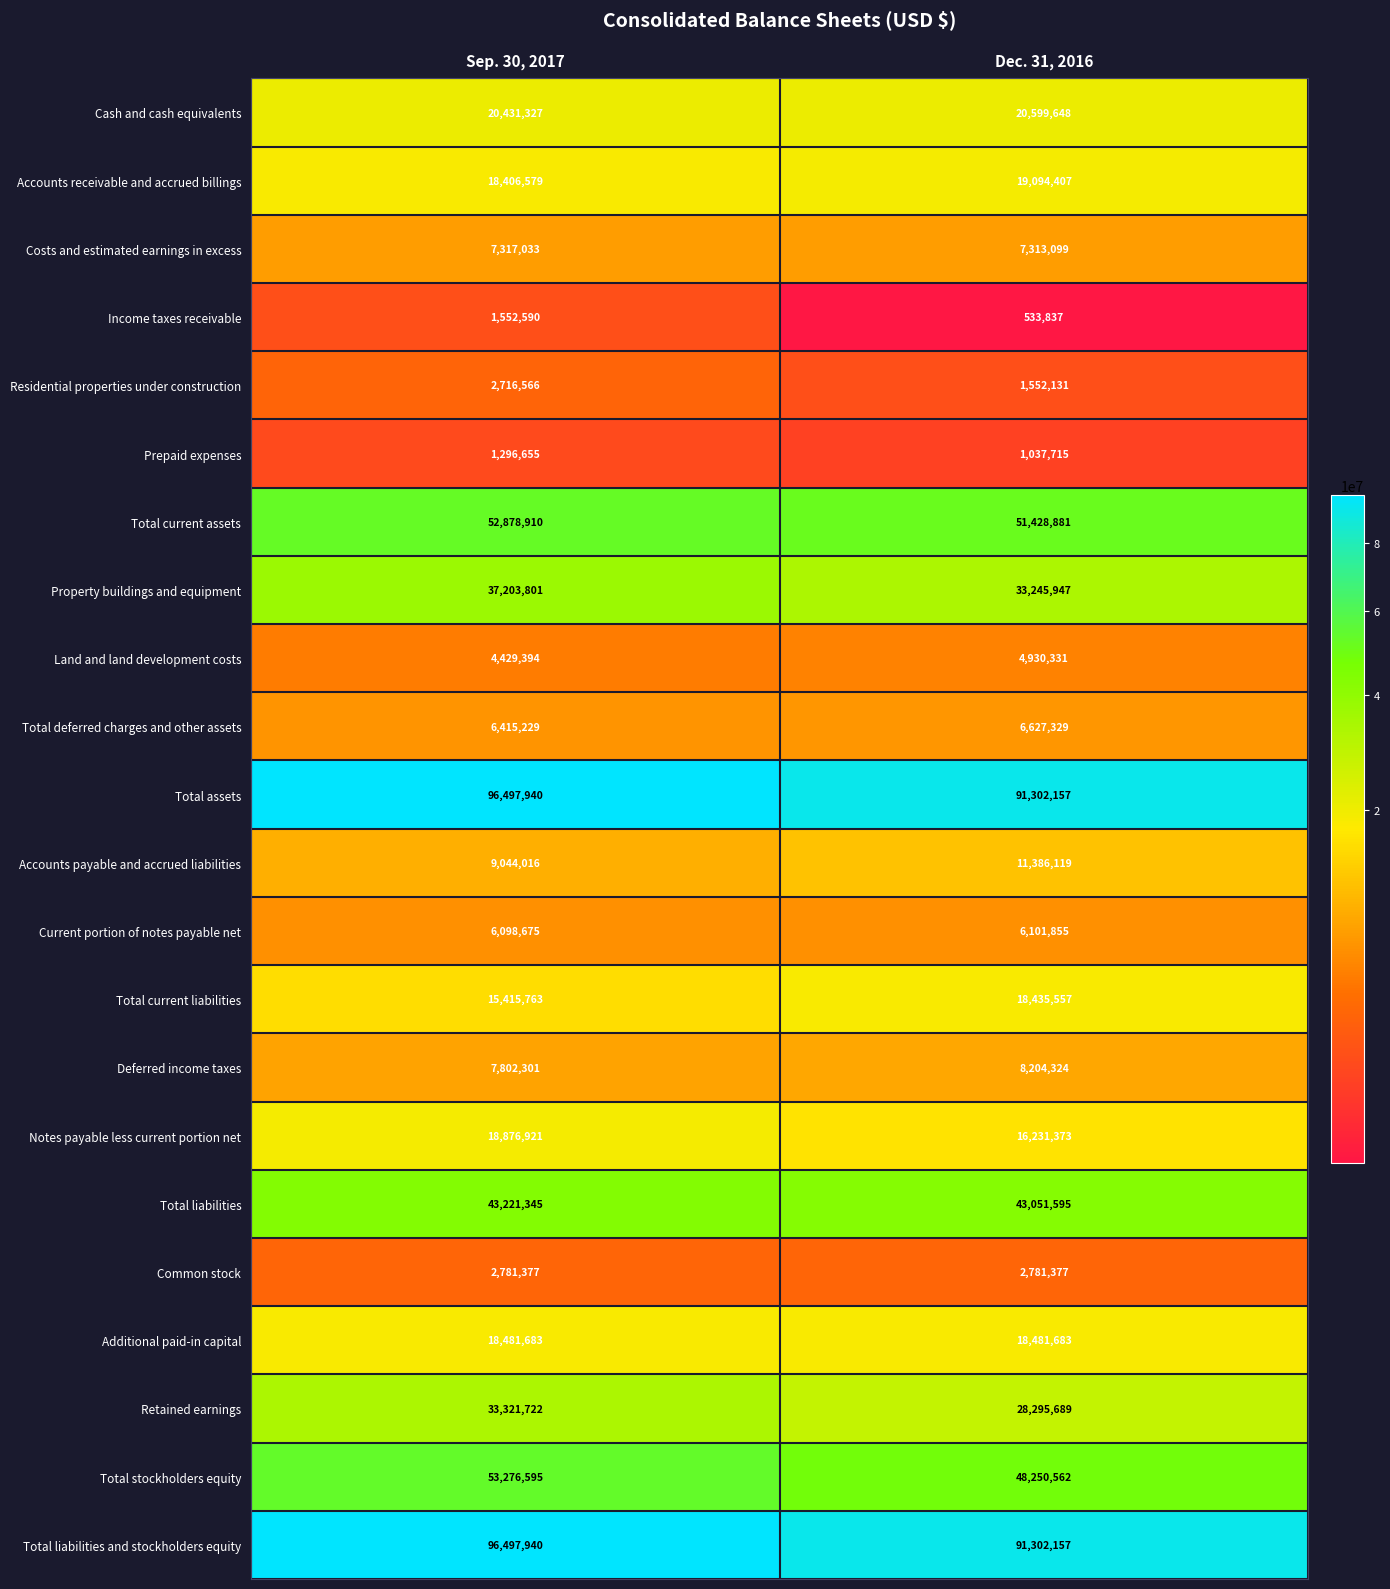

What is the minimum value shown in the chart?

533837